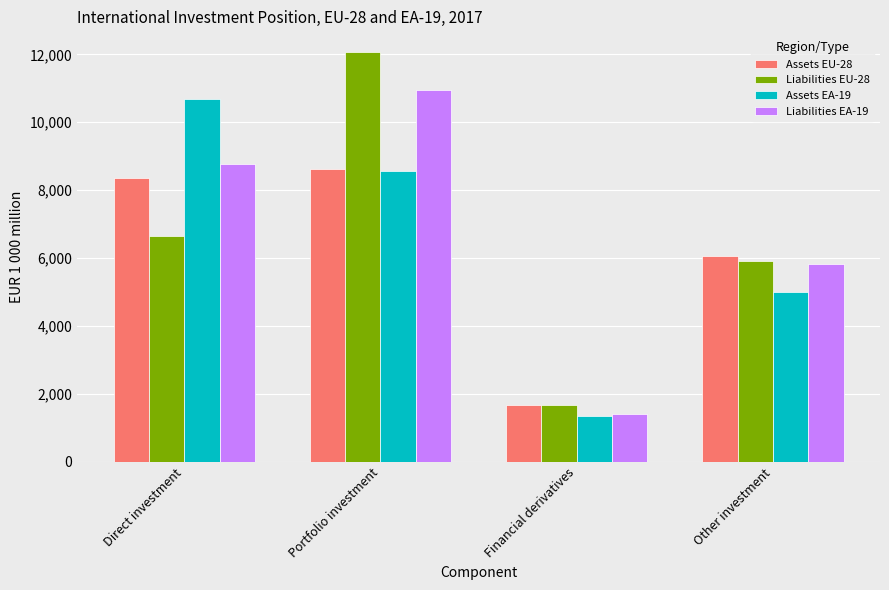

What is the minimum value for Liabilities EU-28?

1668.0